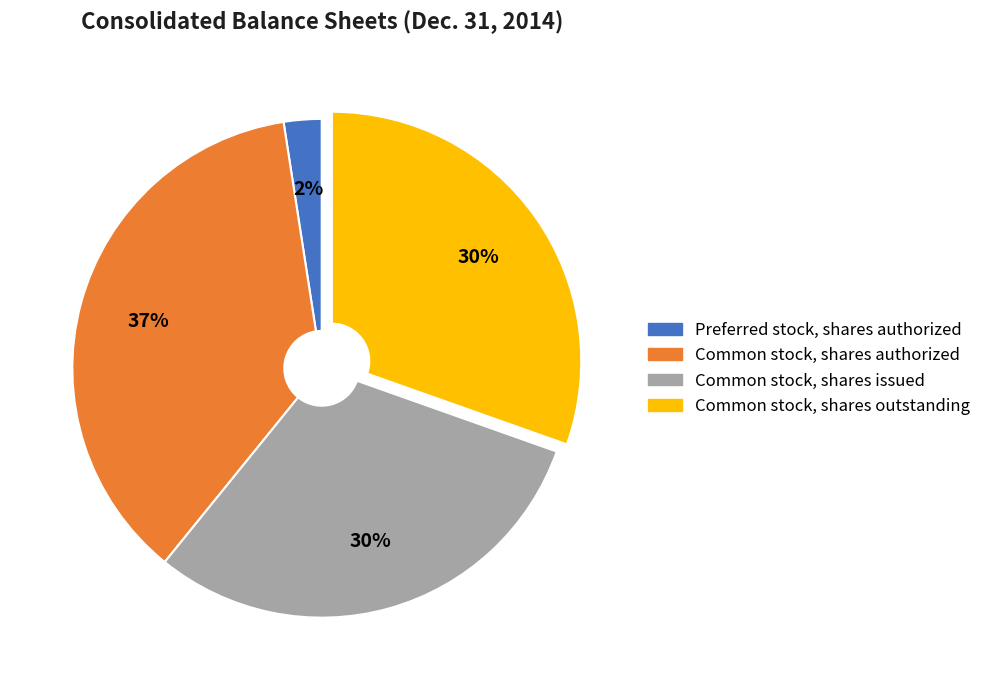

How many segments does this pie chart have?

4